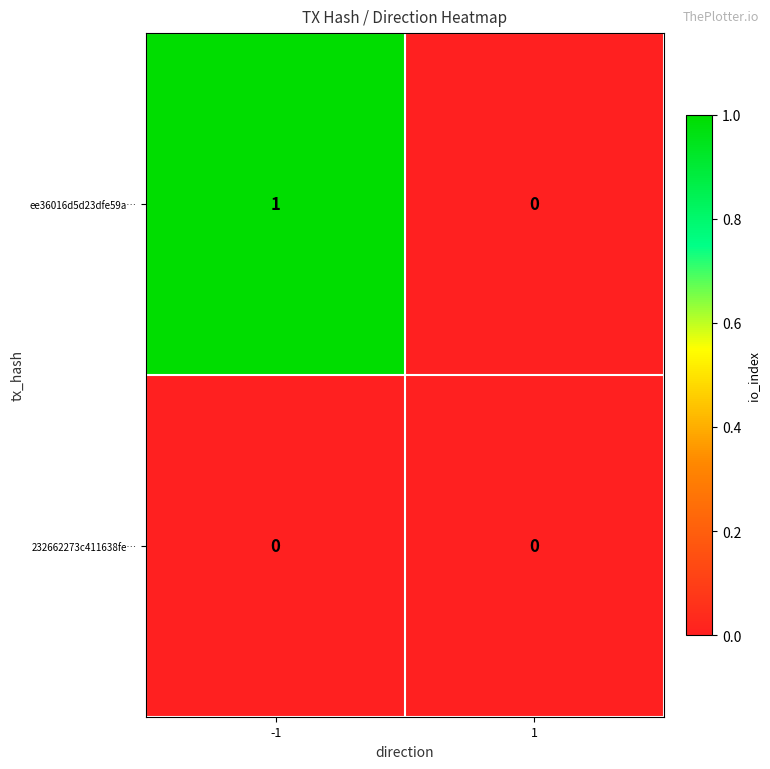

Count the number of data series in this chart.

2